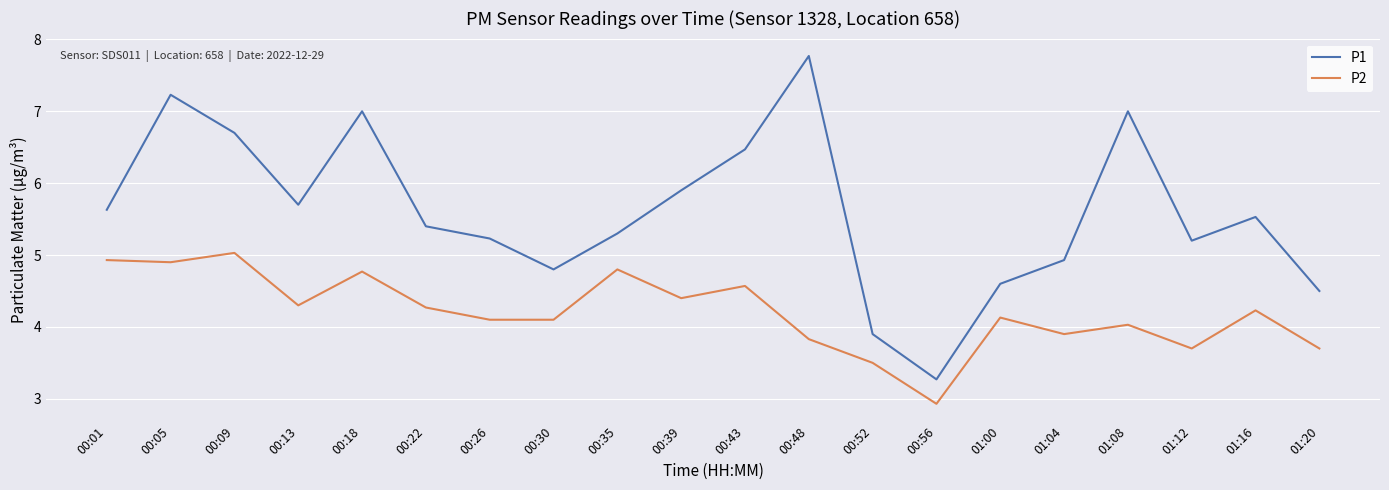

True or false: P1 and P2 cross at least once.

False